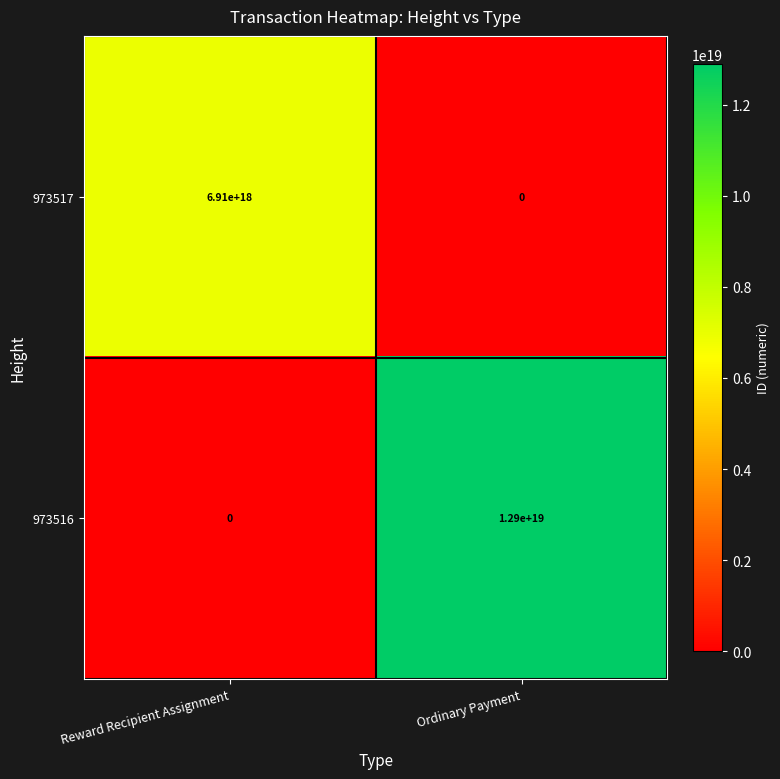

At which category is the sum across all series the highest?

Ordinary Payment